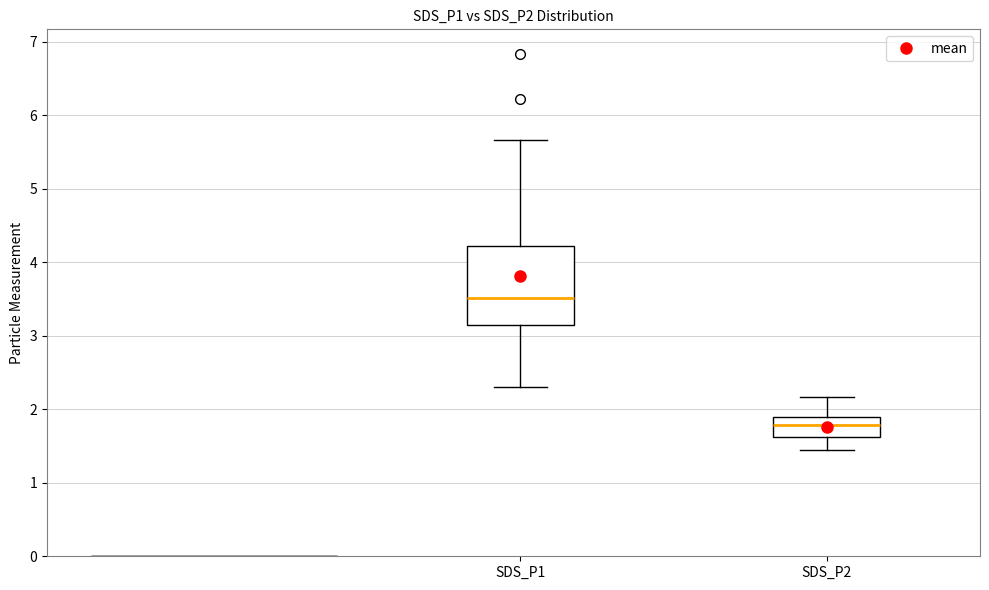

Where does the upper whisker of the box for SDS_P2 end on the y-axis? The values are not printed on the chart, so give them approximately, as read against the axis.

2.2